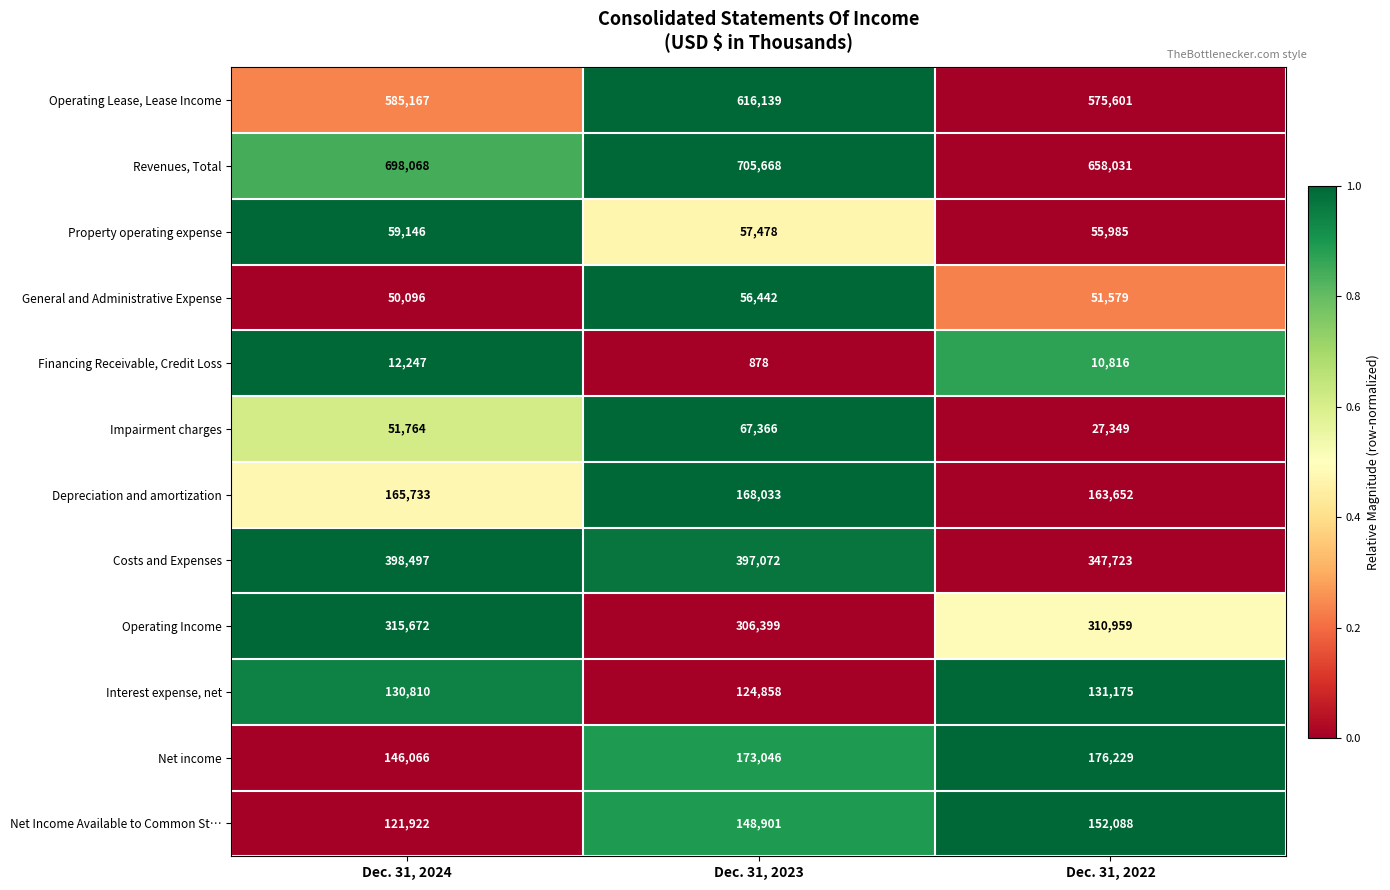

How many data points does each series have?

3